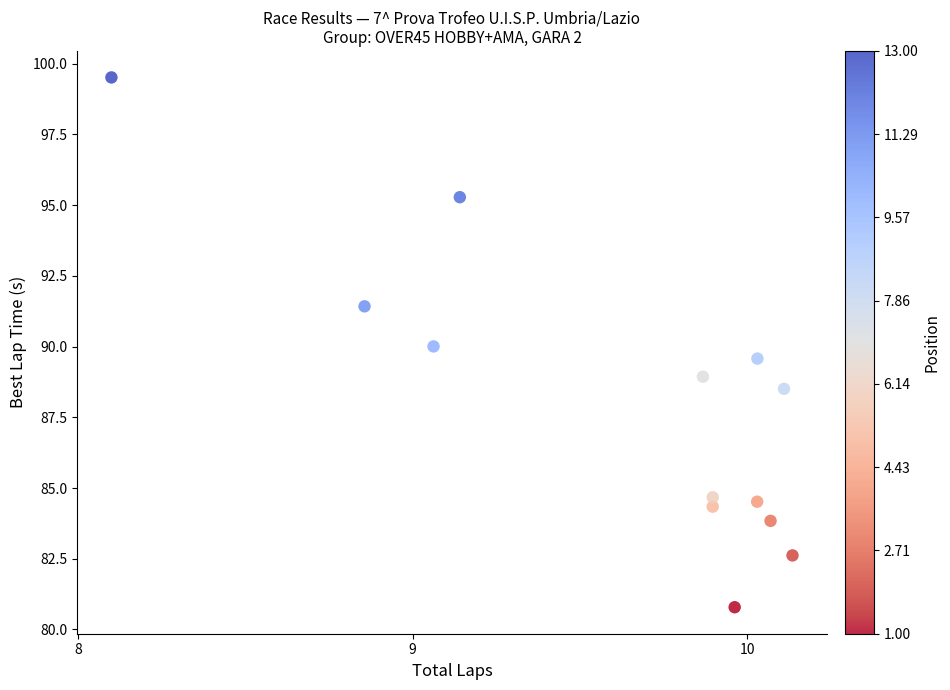

What is the range of Y values (max minus min)?

18.7